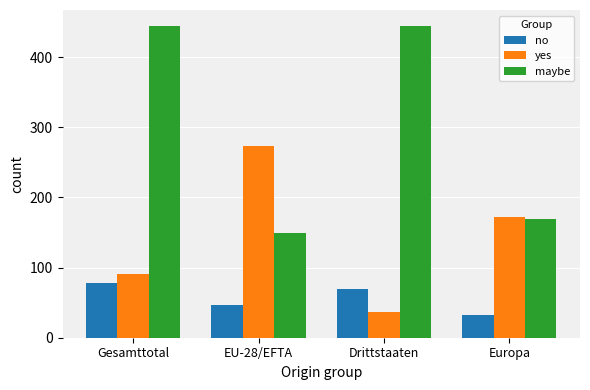

What value does the yes series have at Gesamttotal?

91